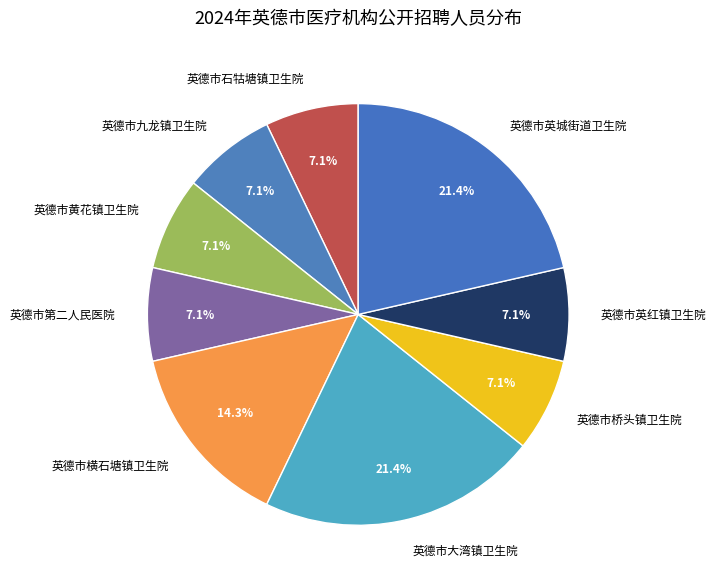

The 英德市桥头镇卫生院 slice represents 14% of the pie. True or false?

False